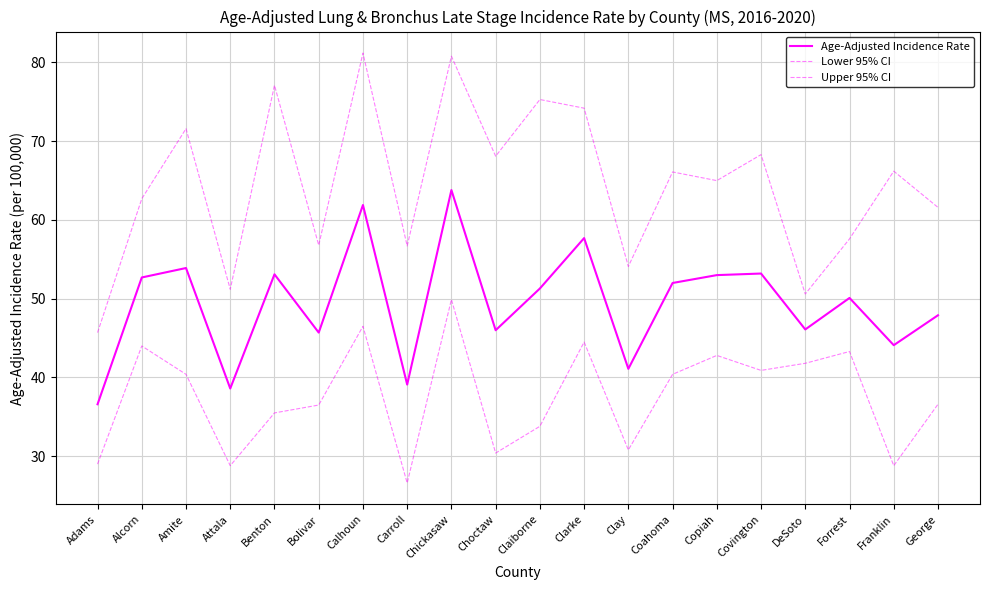

Which series has the largest total across all categories?

Upper 95% CI